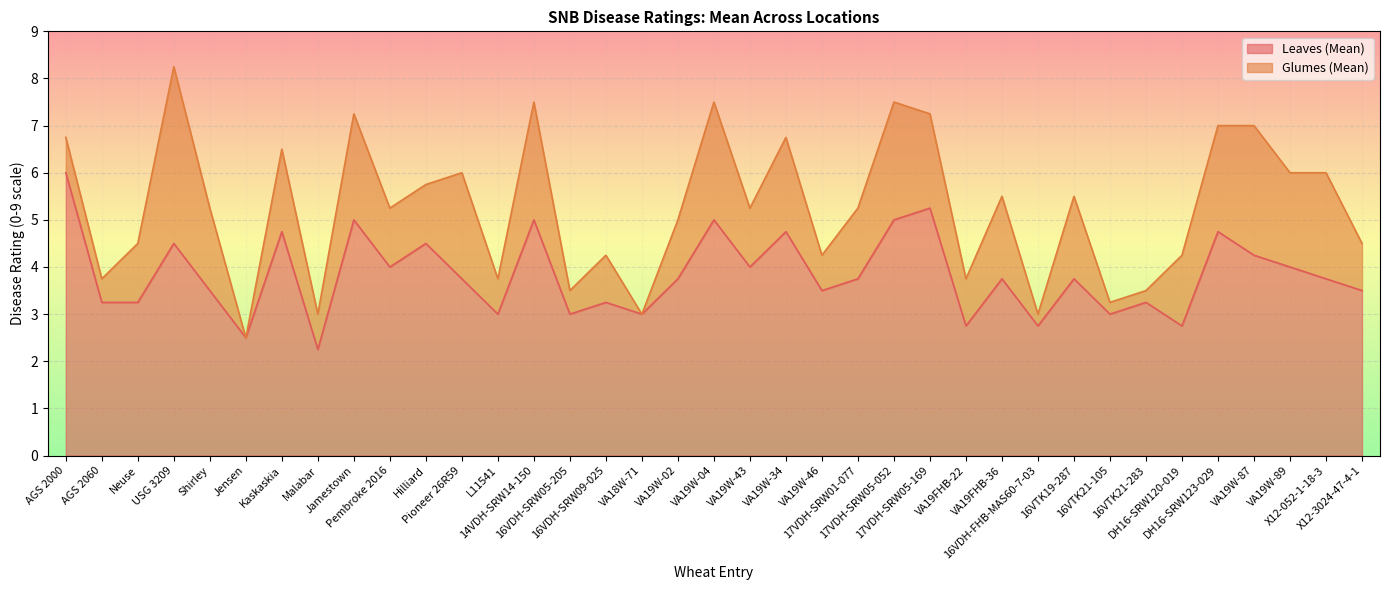

The chart shows a value of 2.0 at VA19W-34. True or false?

False